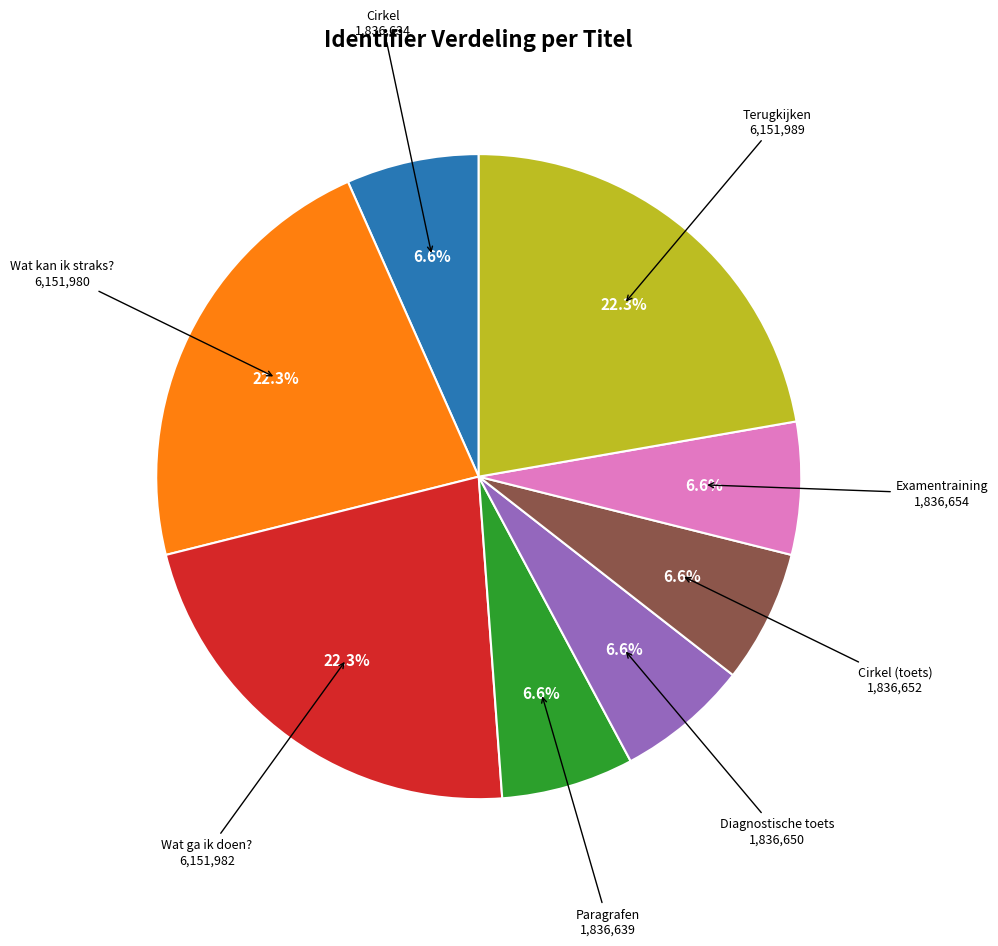

Is there any slice that represents more than half of the pie?

No